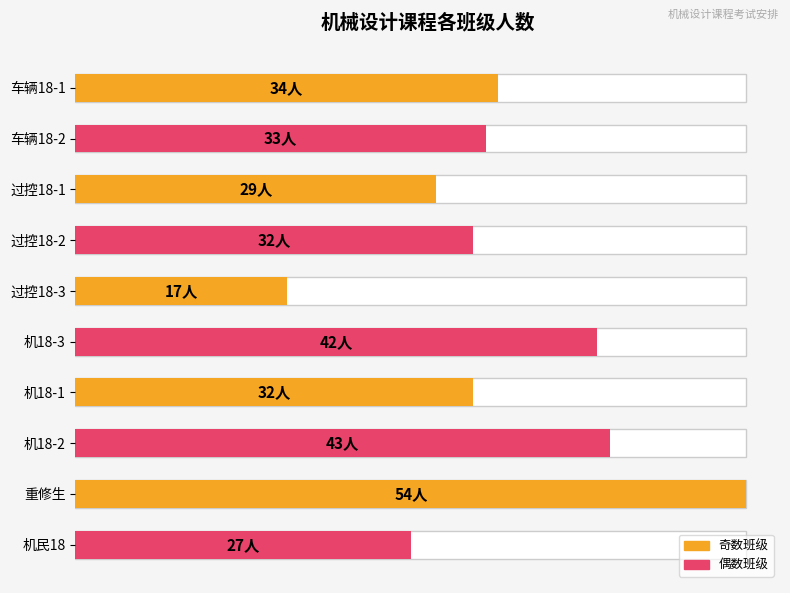

How many bars are there in total?

10